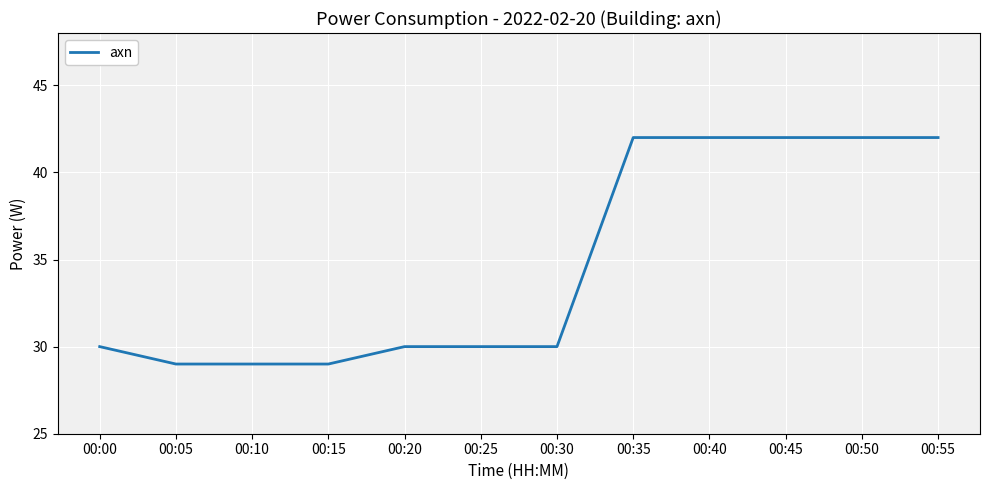

What is the minimum value shown in the chart?

29